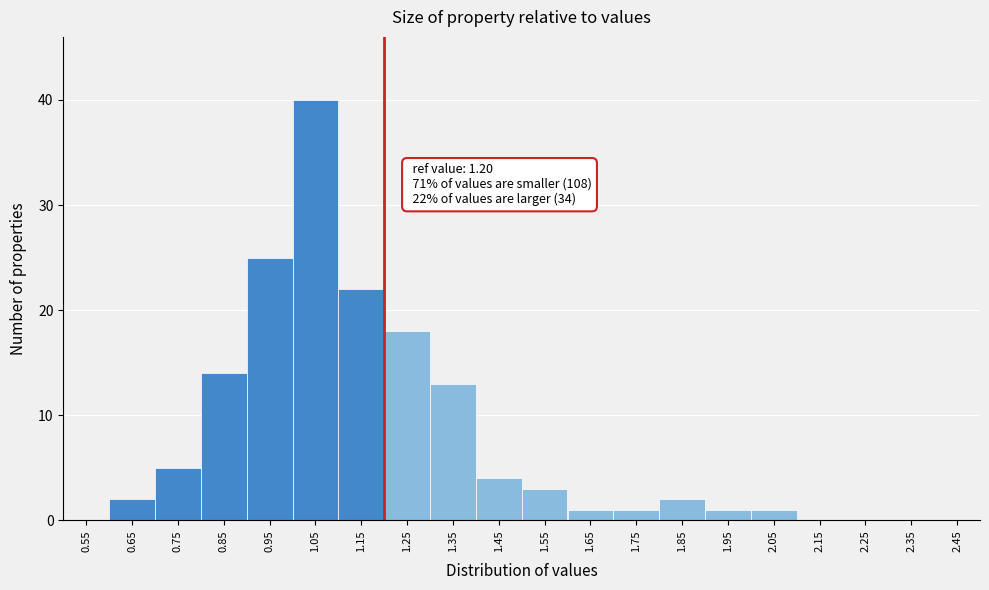

Over which range of the x-axis is the bar tallest?

1.0 to 1.1